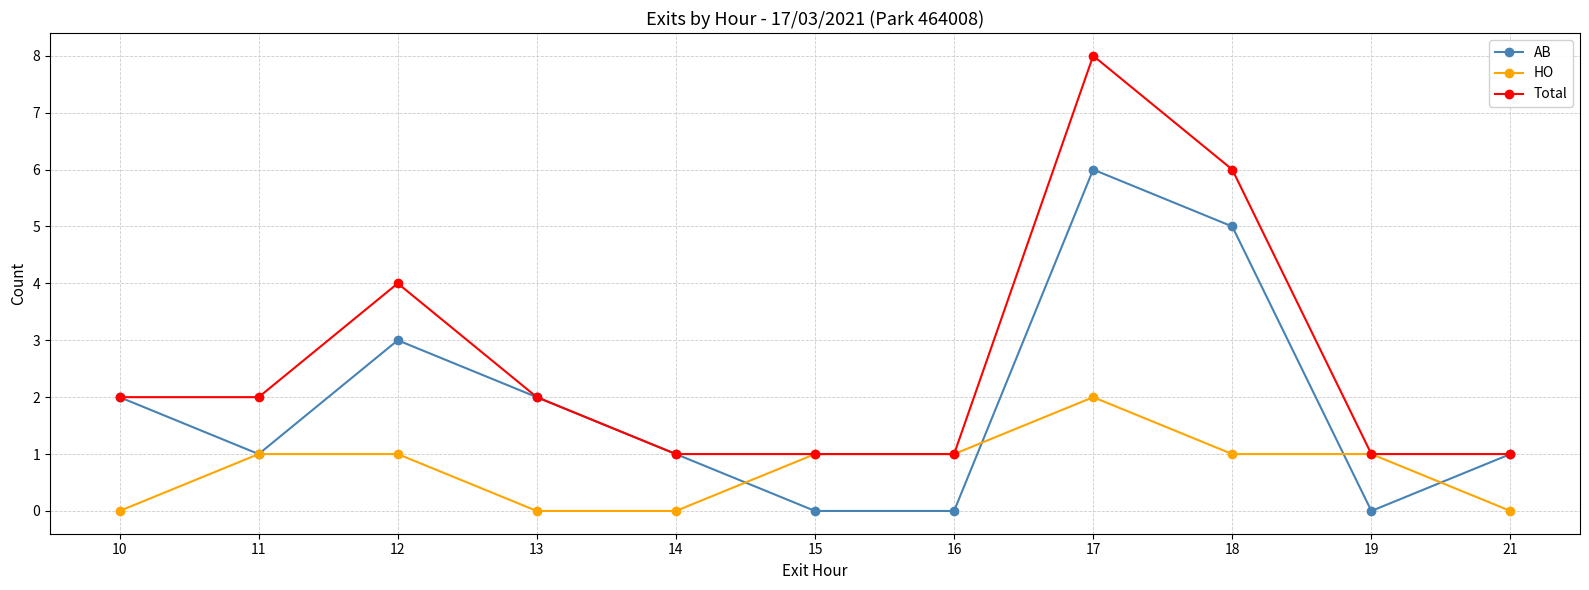

The value of Total at 10 is 2. True or false?

True